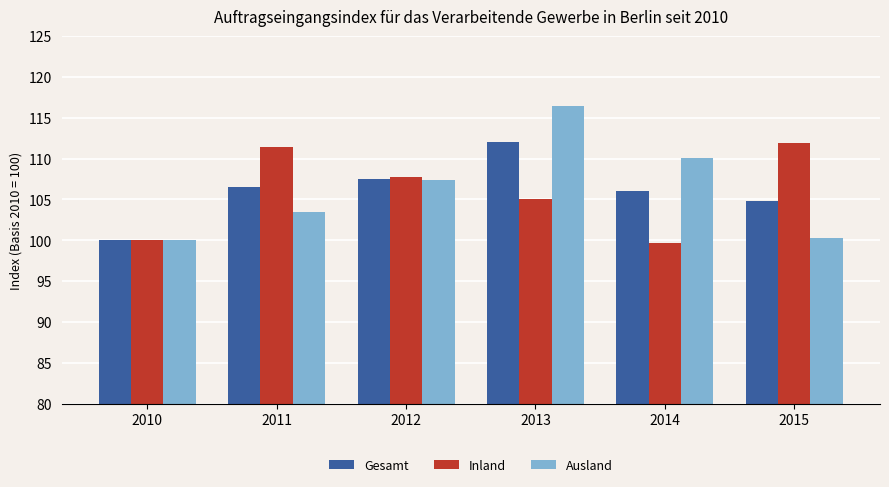

What is the difference between the highest and lowest values at 2014?

10.4